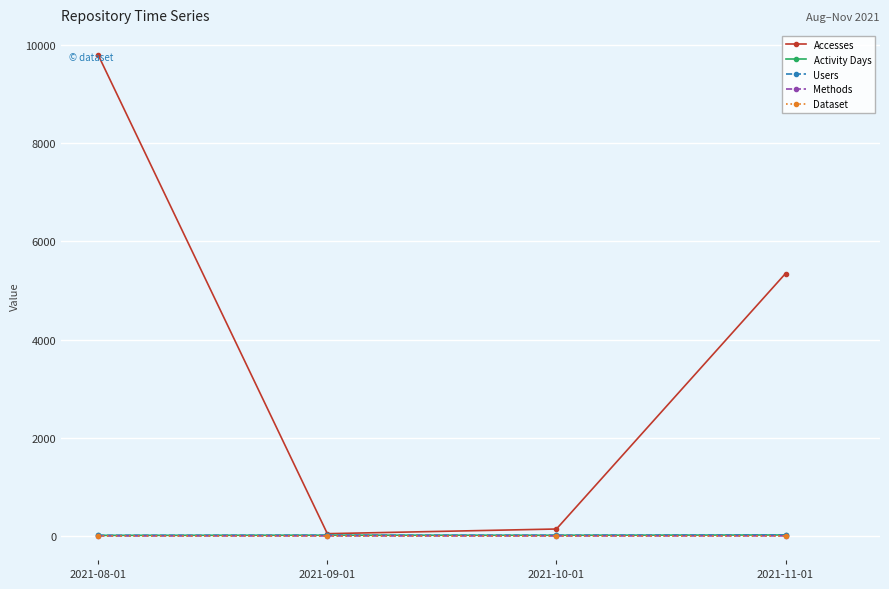

What is the value of the Accesses point at the 2nd from the left?

47